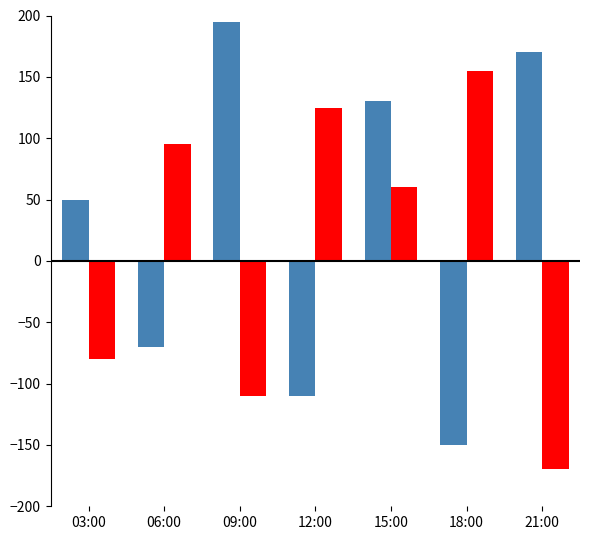

Which label corresponds to the smallest value in the chart?

21:00